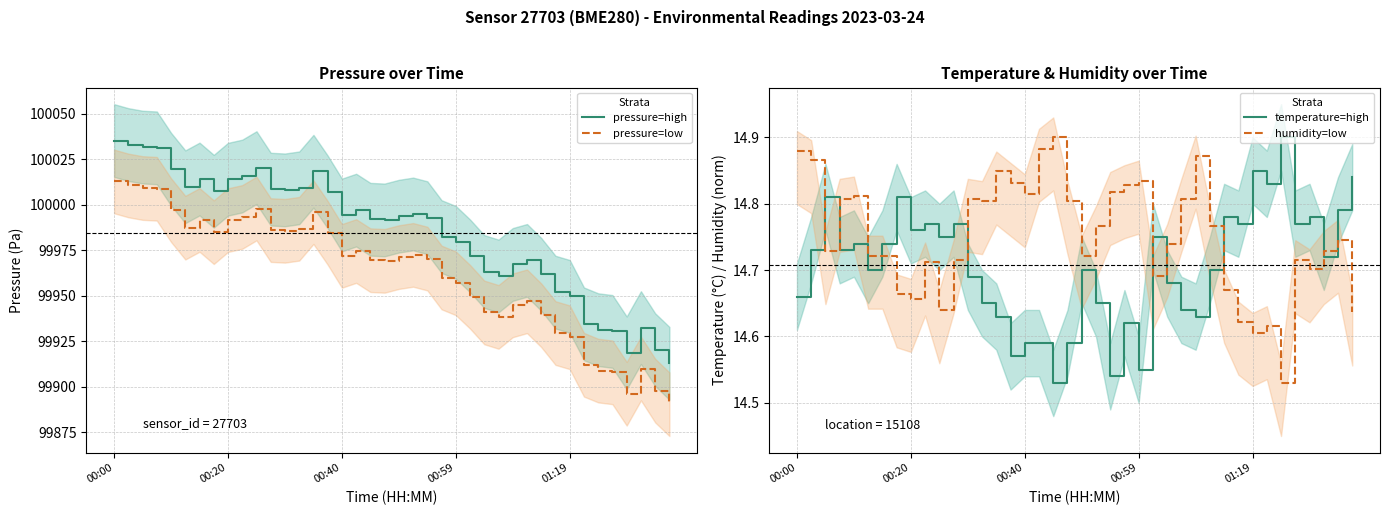

How many categories are shown in the chart?

40